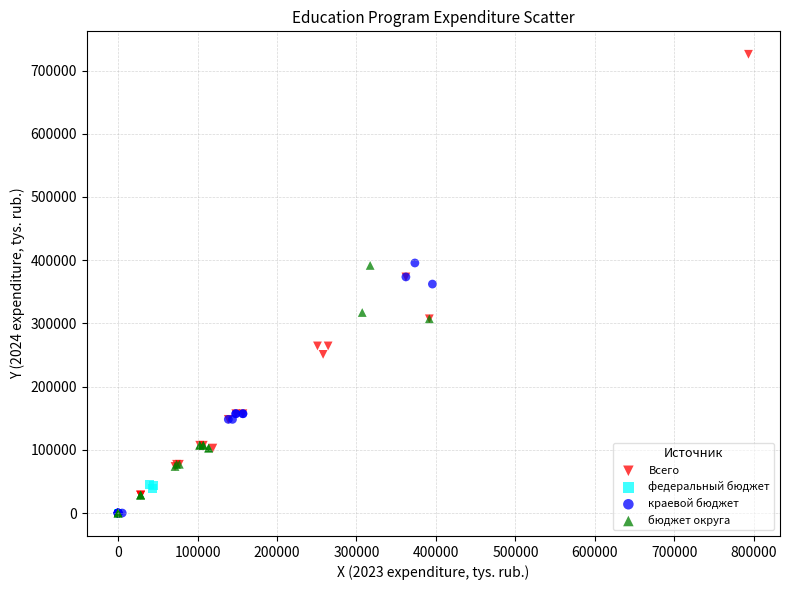

Which series has the largest Y range (max minus min)?

Всего